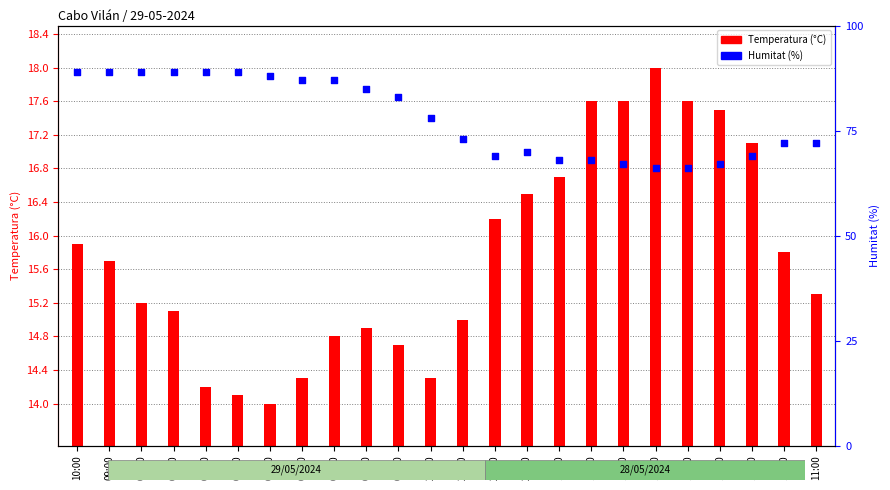

What is the change in value from 20:00 to 17:00?

-3